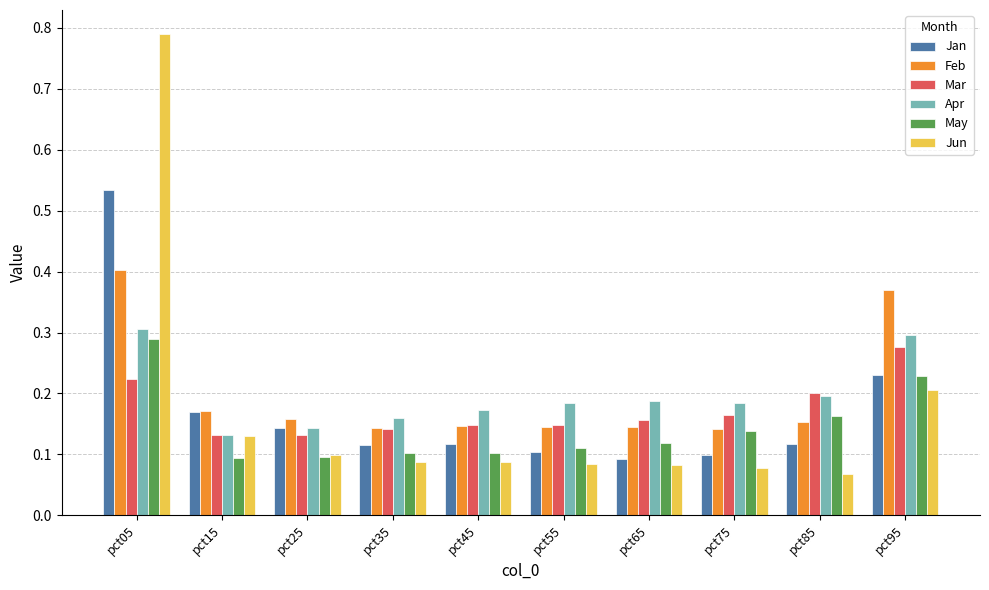

Which category has the highest value in the Feb series?

pct05